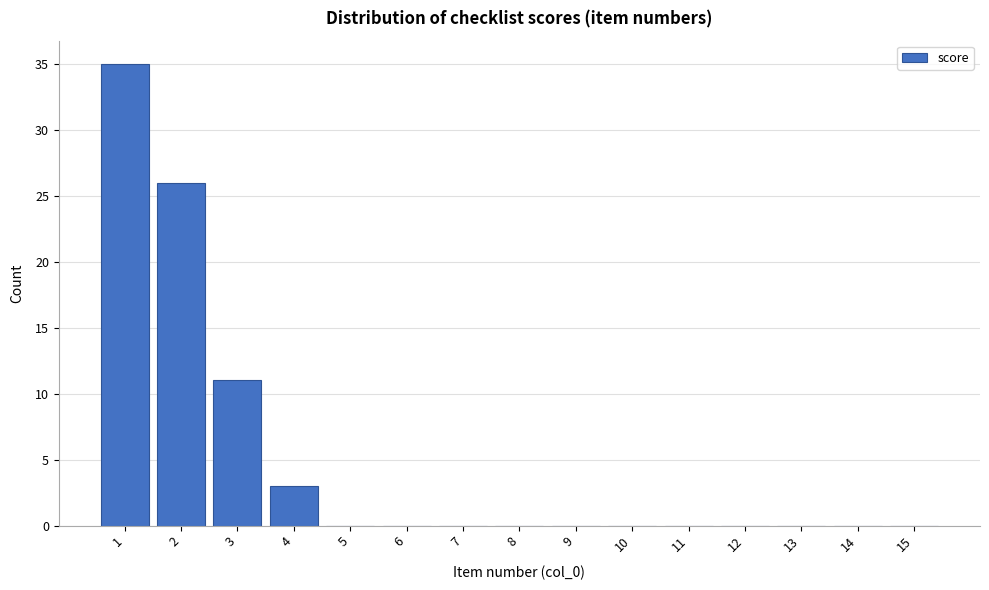

Reading left to right, transcribe this chart: for each bar, give the range it covers on the x-axis and its height. The values are not printed on the chart, so give them approximately, as read against the axis.

0.5 to 1.5: 35
1.5 to 2.5: 26
2.5 to 3.5: 11
3.5 to 4.5: 3
4.5 to 5.5: 0
5.5 to 6.5: 0
6.5 to 7.5: 0
7.5 to 8.5: 0
8.5 to 9.5: 0
9.5 to 10.5: 0
10.5 to 11.5: 0
11.5 to 12.5: 0
12.5 to 13.5: 0
13.5 to 14.5: 0
14.5 to 15.5: 0